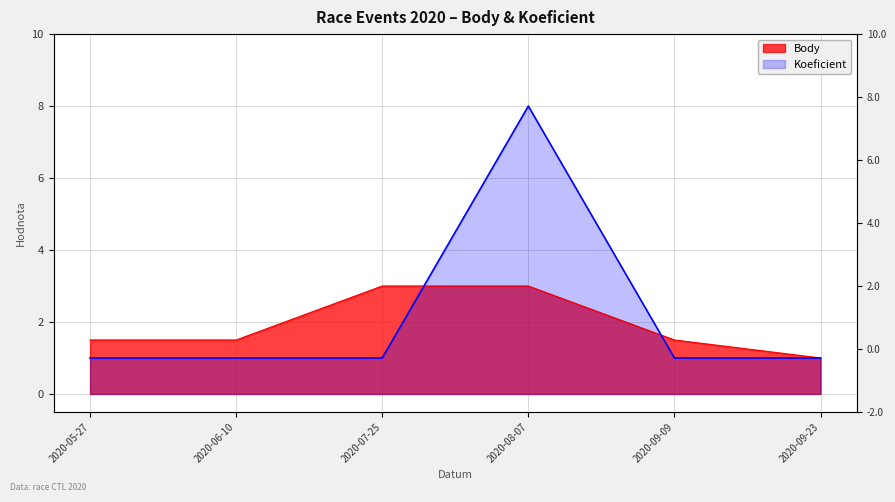

At which category does the chart reach its peak across all series?

2020-08-07